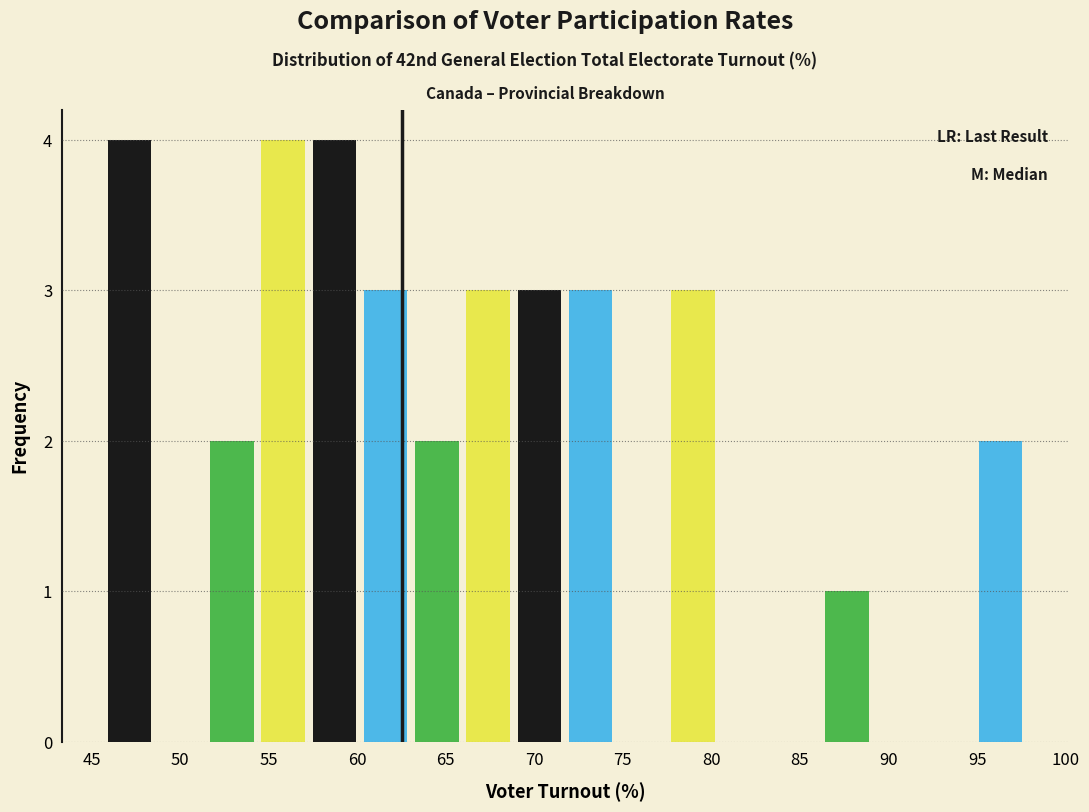

What is the height of the bar covering 69.0 to 71.5 on the x-axis? Neither the bar edges nor the heights are printed on the chart, so give them approximately, as read against the axes.

3